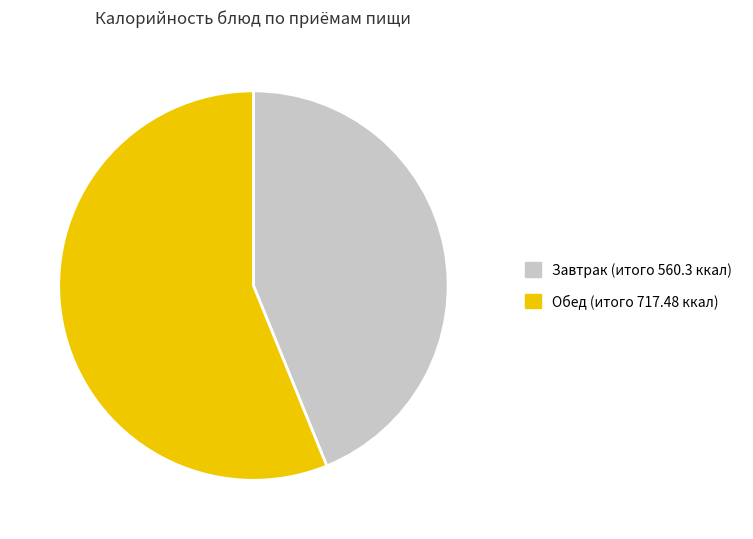

Approximately how many times larger is the value at Завтрак compared to Обед?

0.8